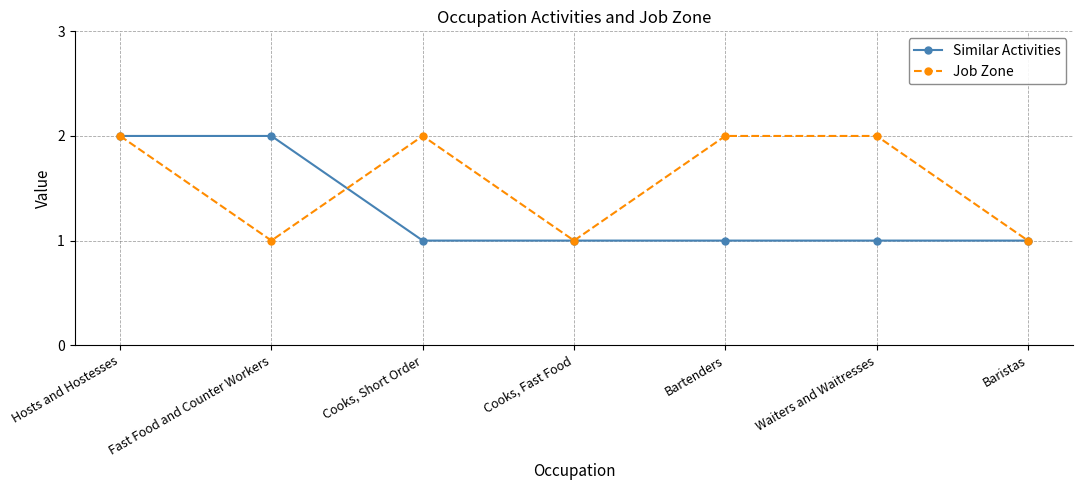

True or false: Job Zone has a value of 1 at Waiters and Waitresses.

False